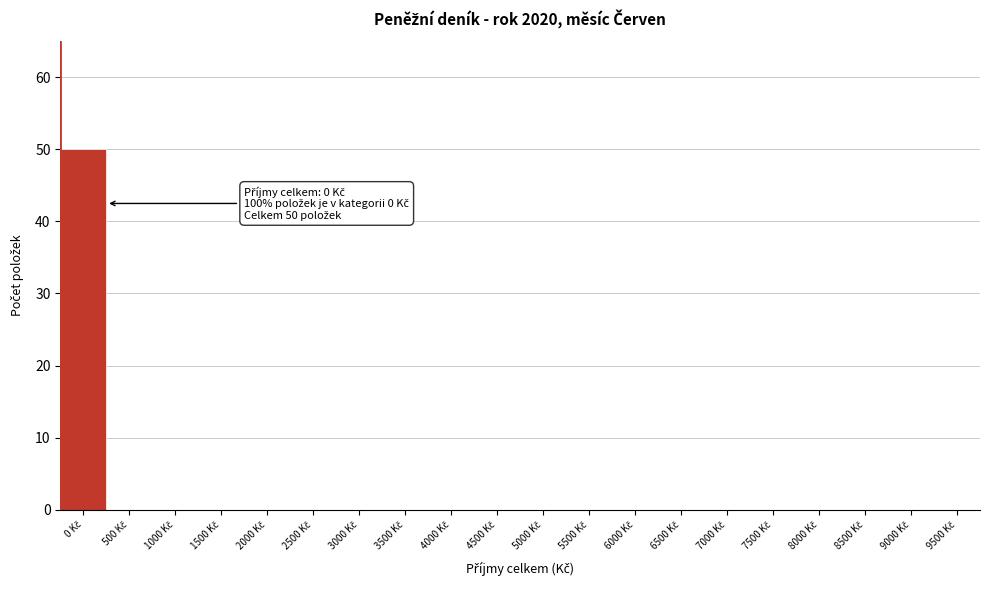

What is the sum of all values?

50